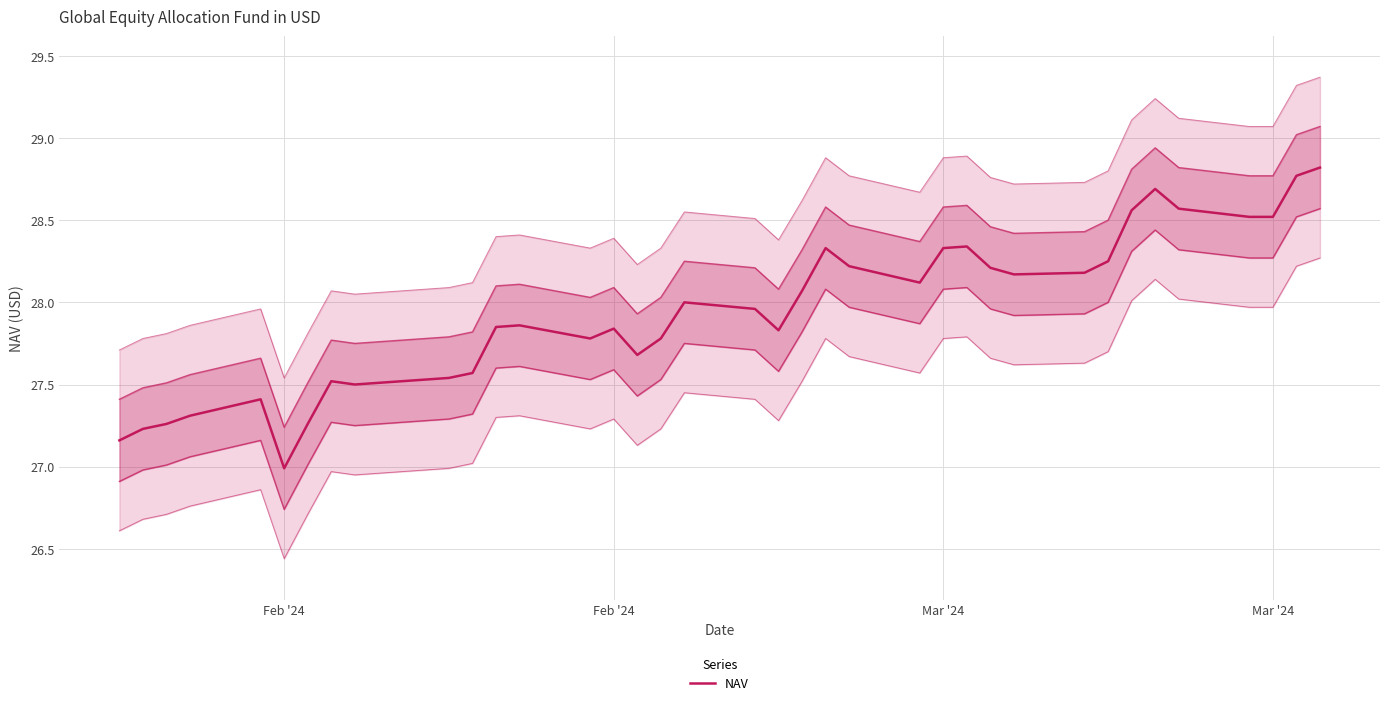

What is the difference between the second highest and second lowest values?

1.6